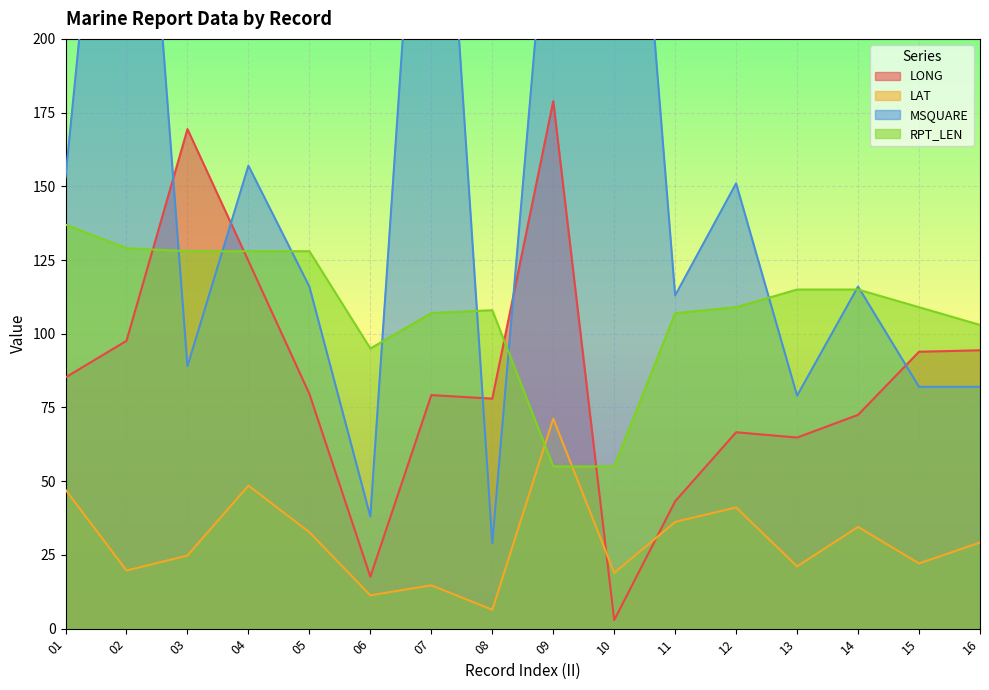

At which category is the sum across all series the highest?

02